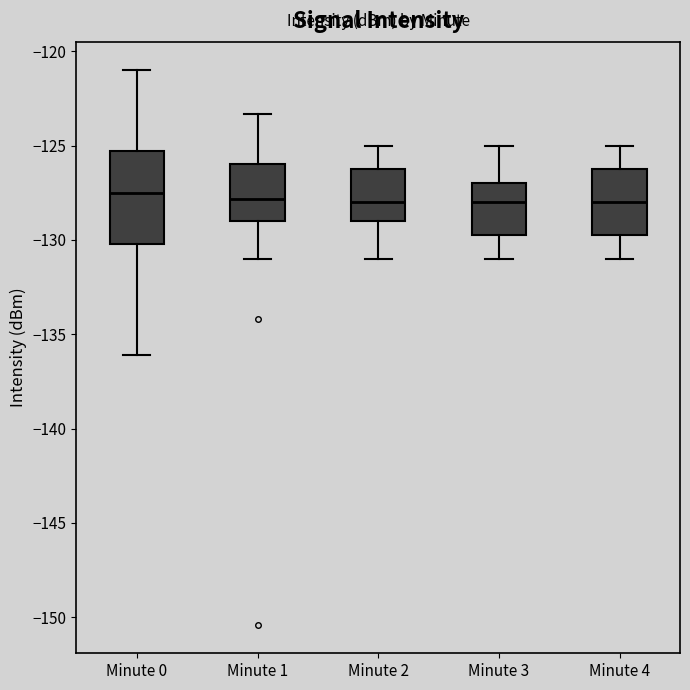

Where is the lower edge of the box for Minute 3 on the y-axis? The values are not printed on the chart, so give them approximately, as read against the axis.

-129.5